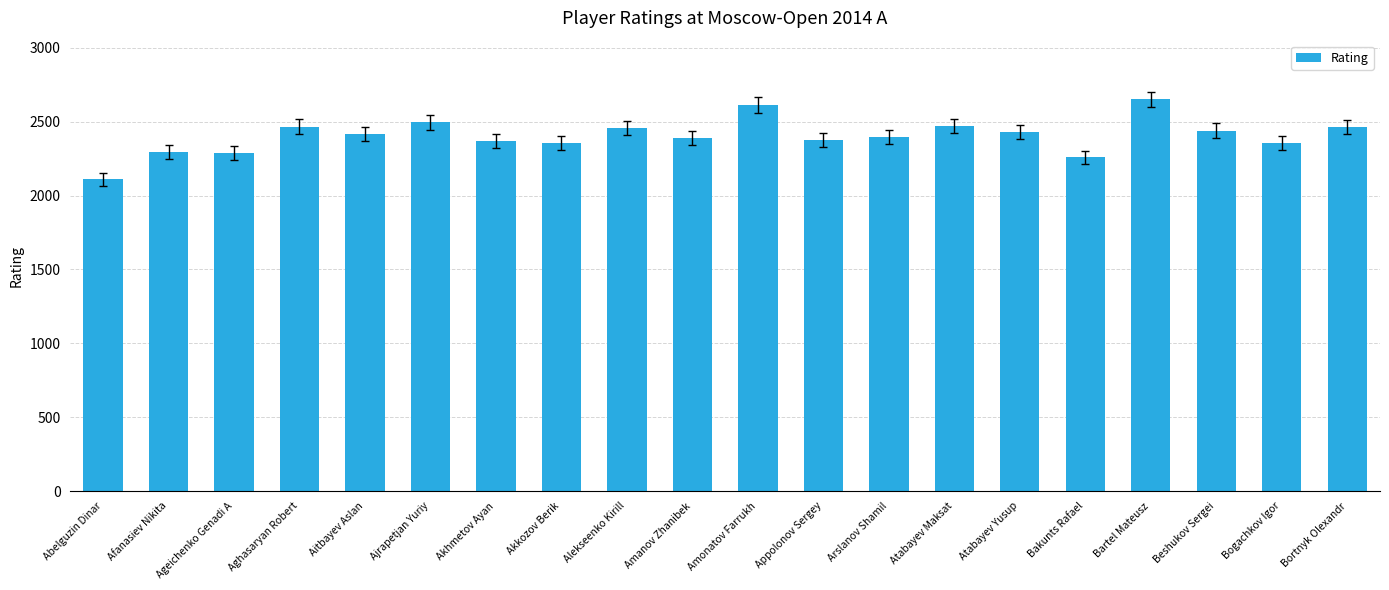

True or false: the data shows 3874 at Afanasiev Nikita.

False